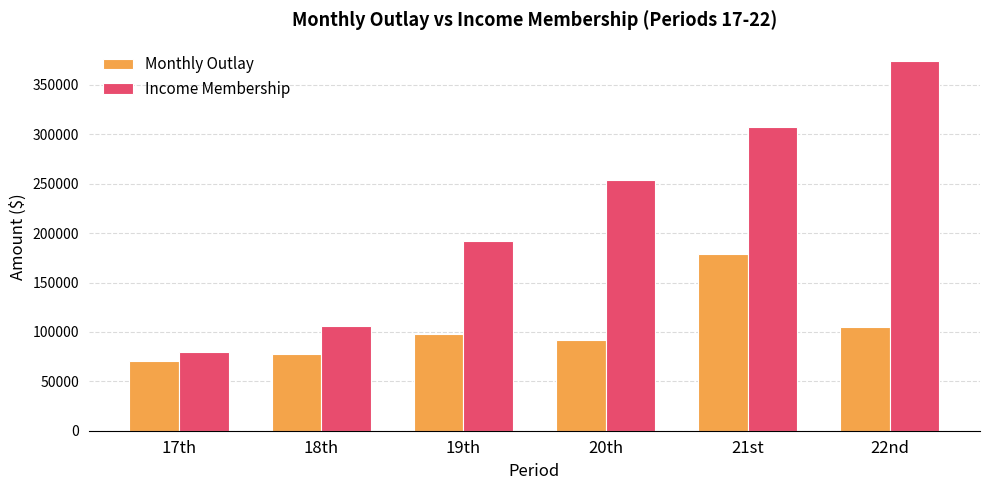

Which series has the largest range (max minus min)?

Income Membership